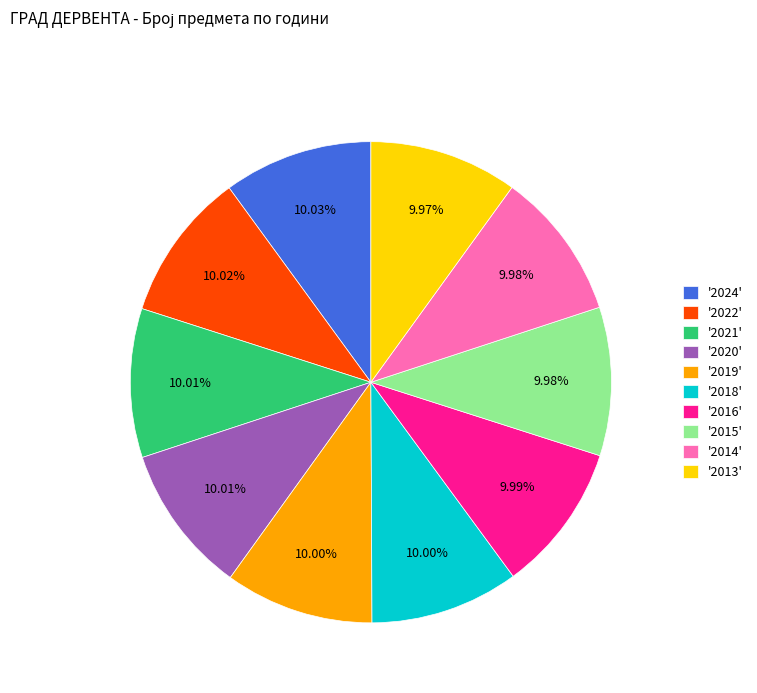

How many slices are in this pie chart?

10